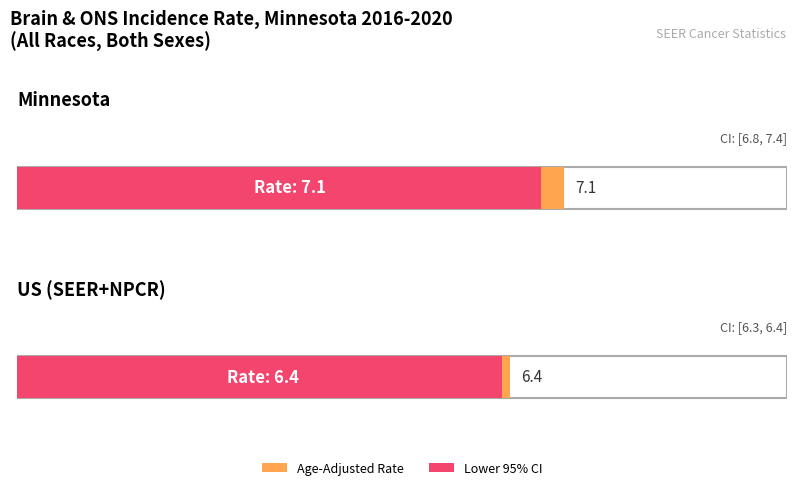

Read the Age-Adjusted Incidence Rate value at US (SEER+NPCR).

6.4